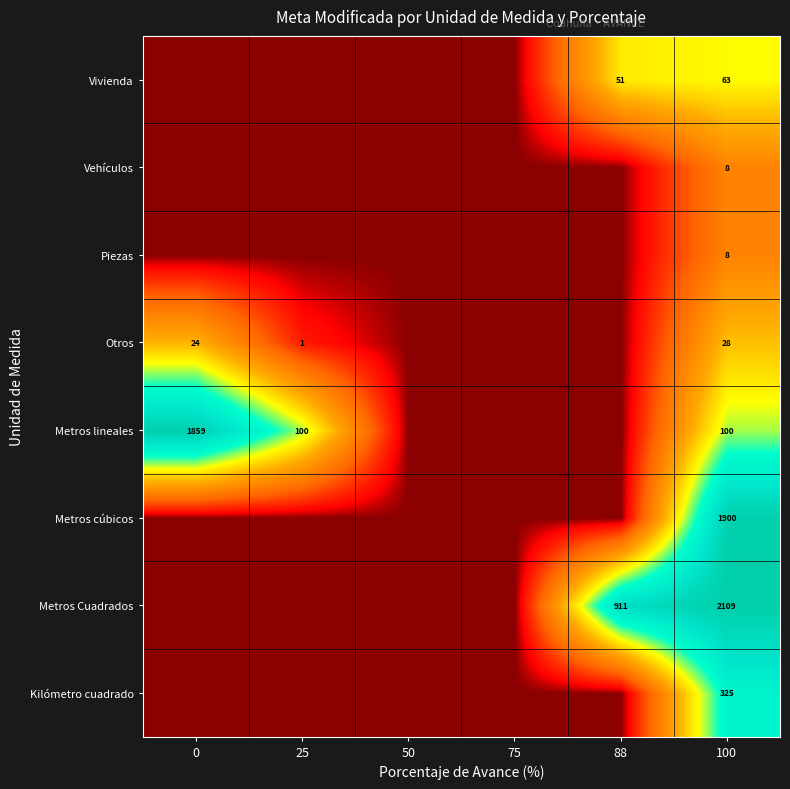

True or false: Metros cúbicos has a value of 3.4 at 75.

False